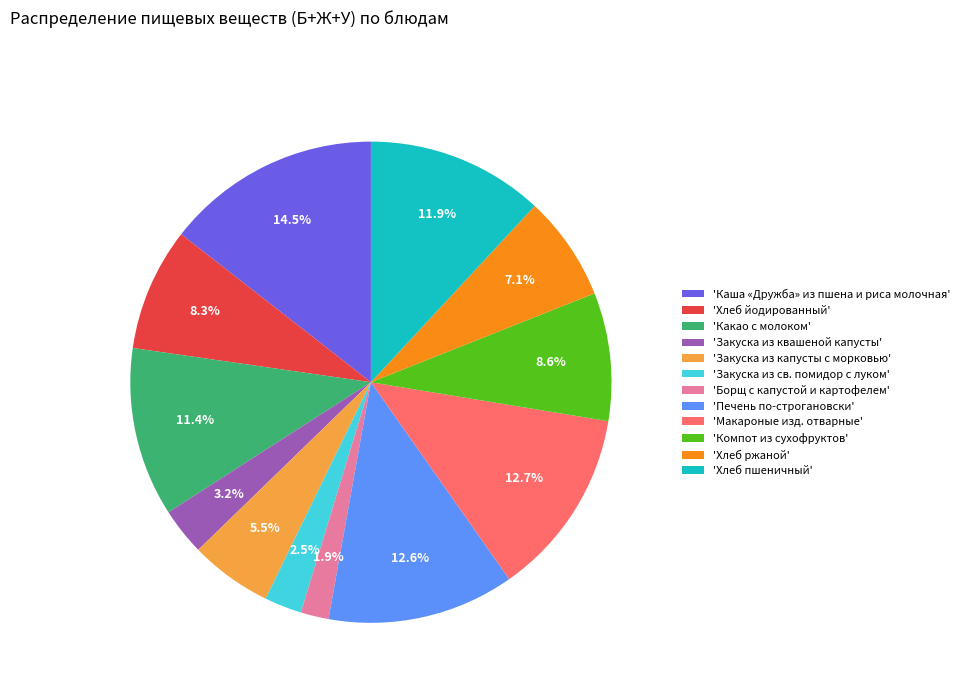

Does any single category account for the majority?

No